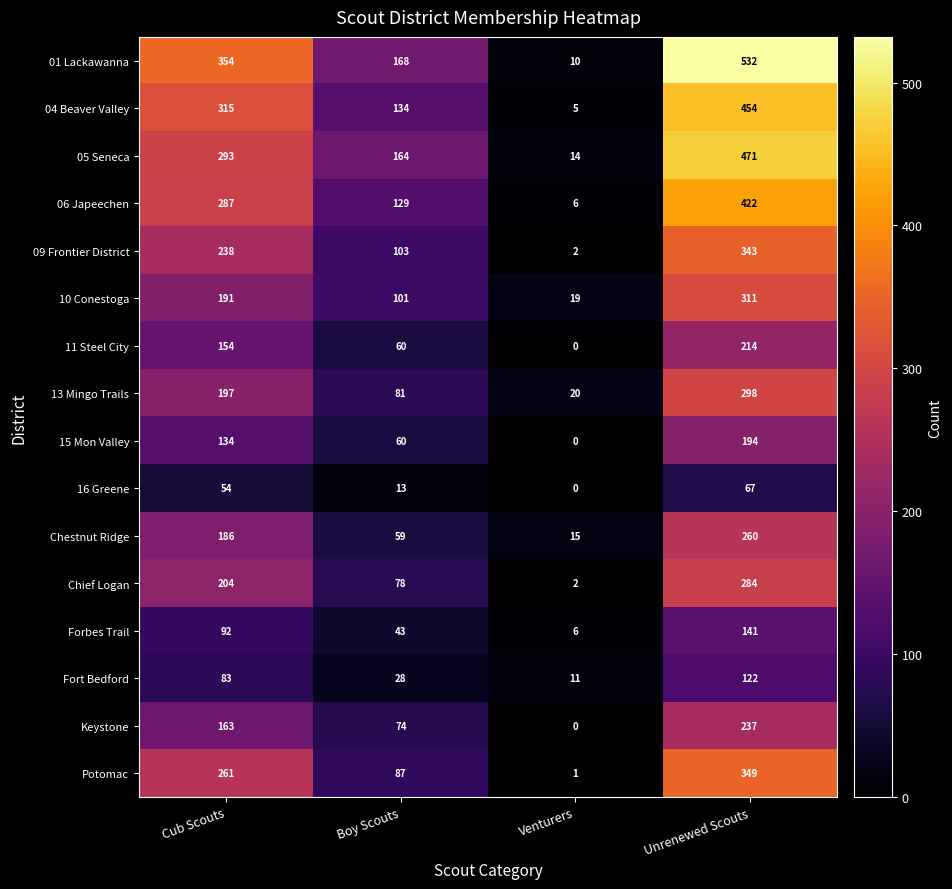

At which category is the sum across all series the highest?

Unrenewed Scouts